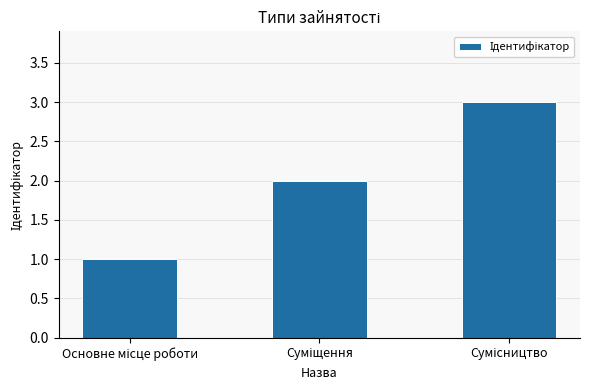

What is the maximum value shown in the chart?

3